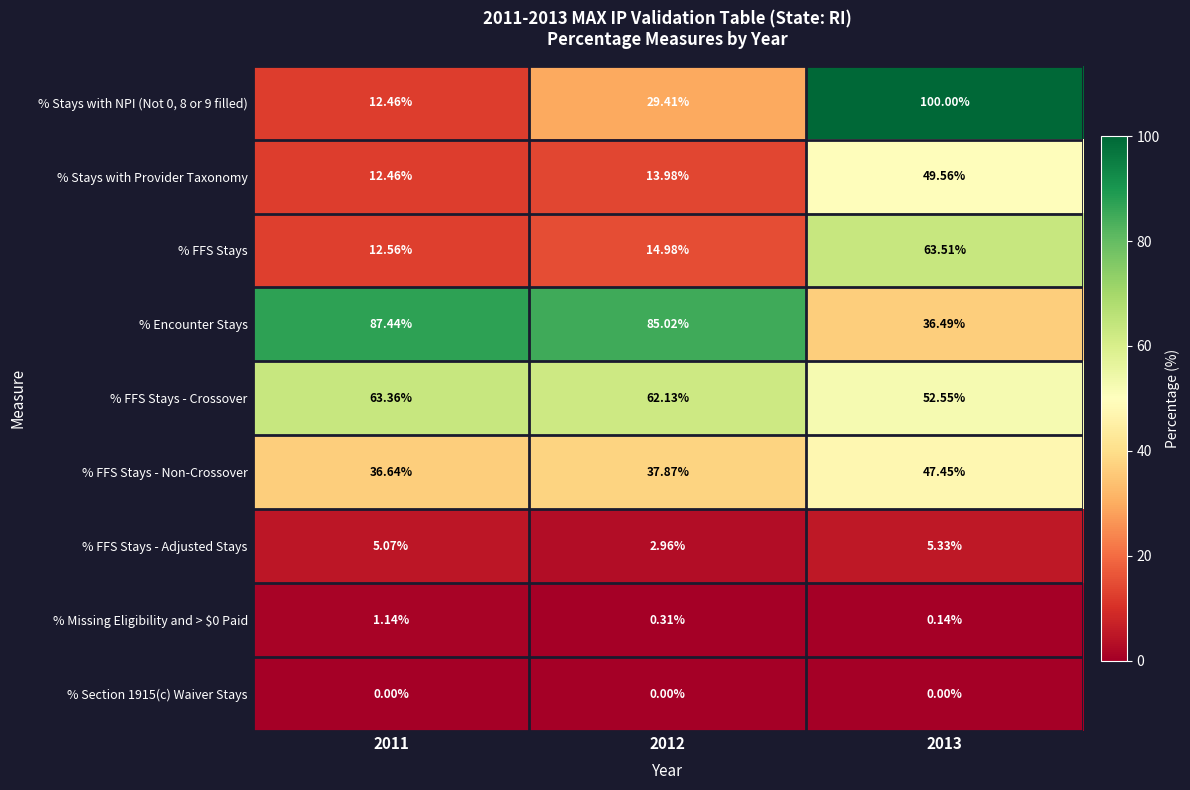

What is the difference between the highest and lowest values at 2012?

85.0